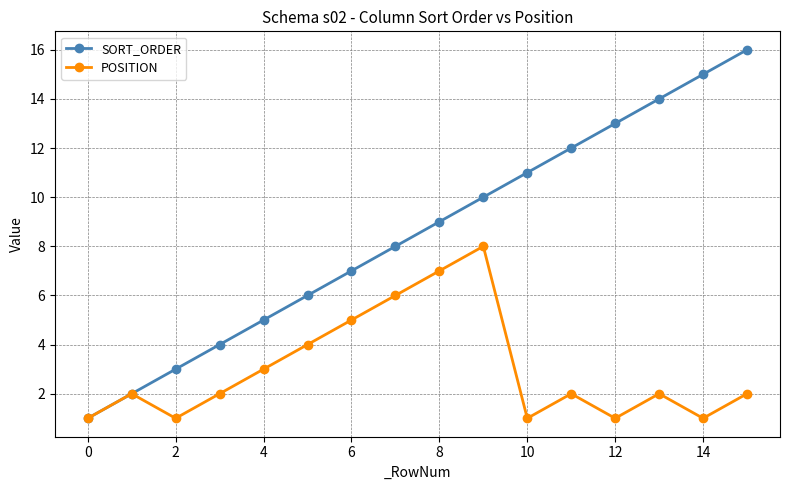

Which series has the largest total across all categories?

SORT_ORDER